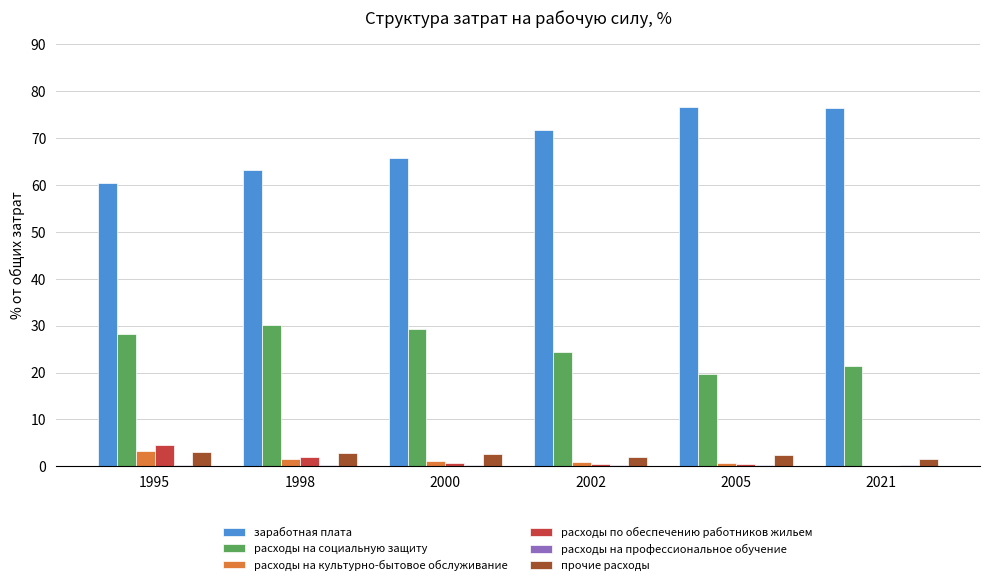

Are the bars horizontal?

No